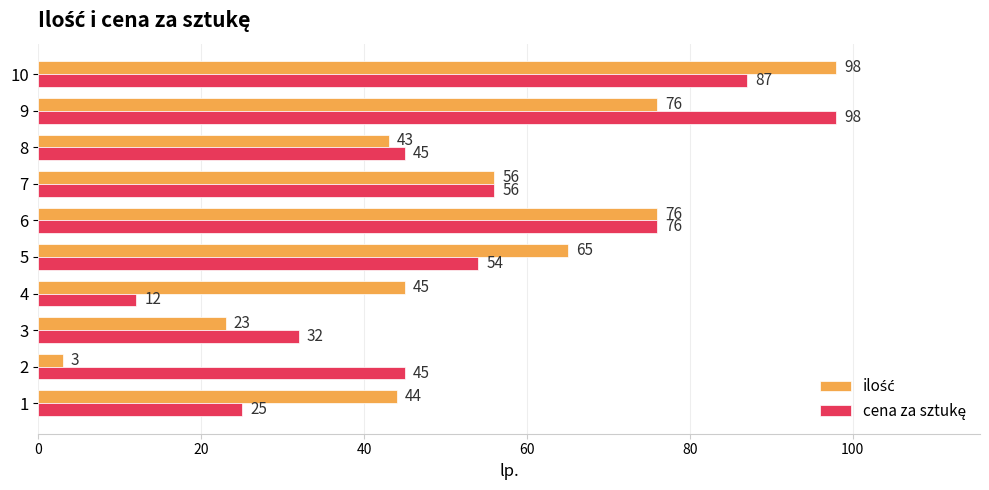

At which category is the sum across all series the highest?

10